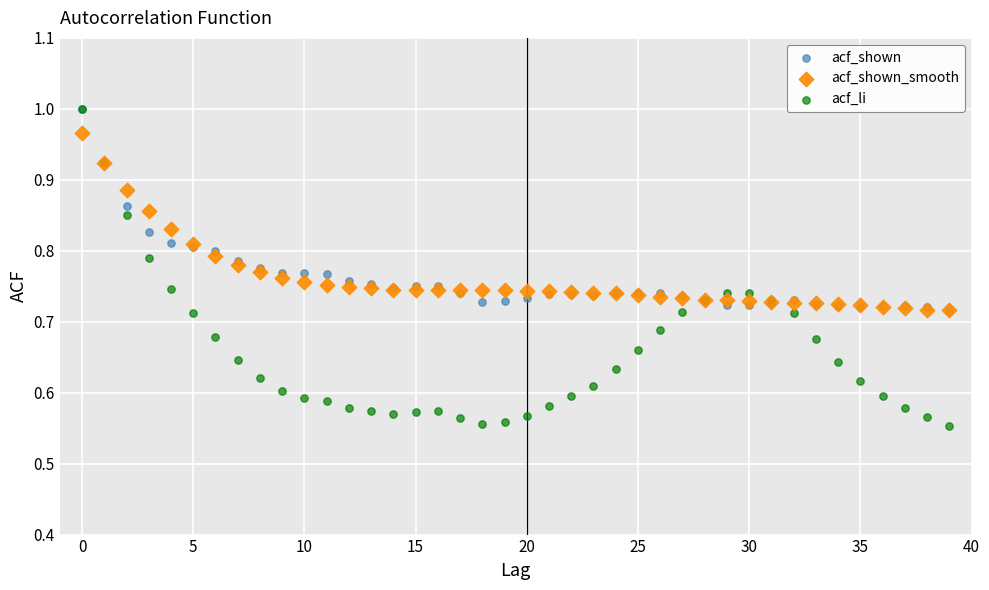

Which series has the widest spread of Y values?

acf_li